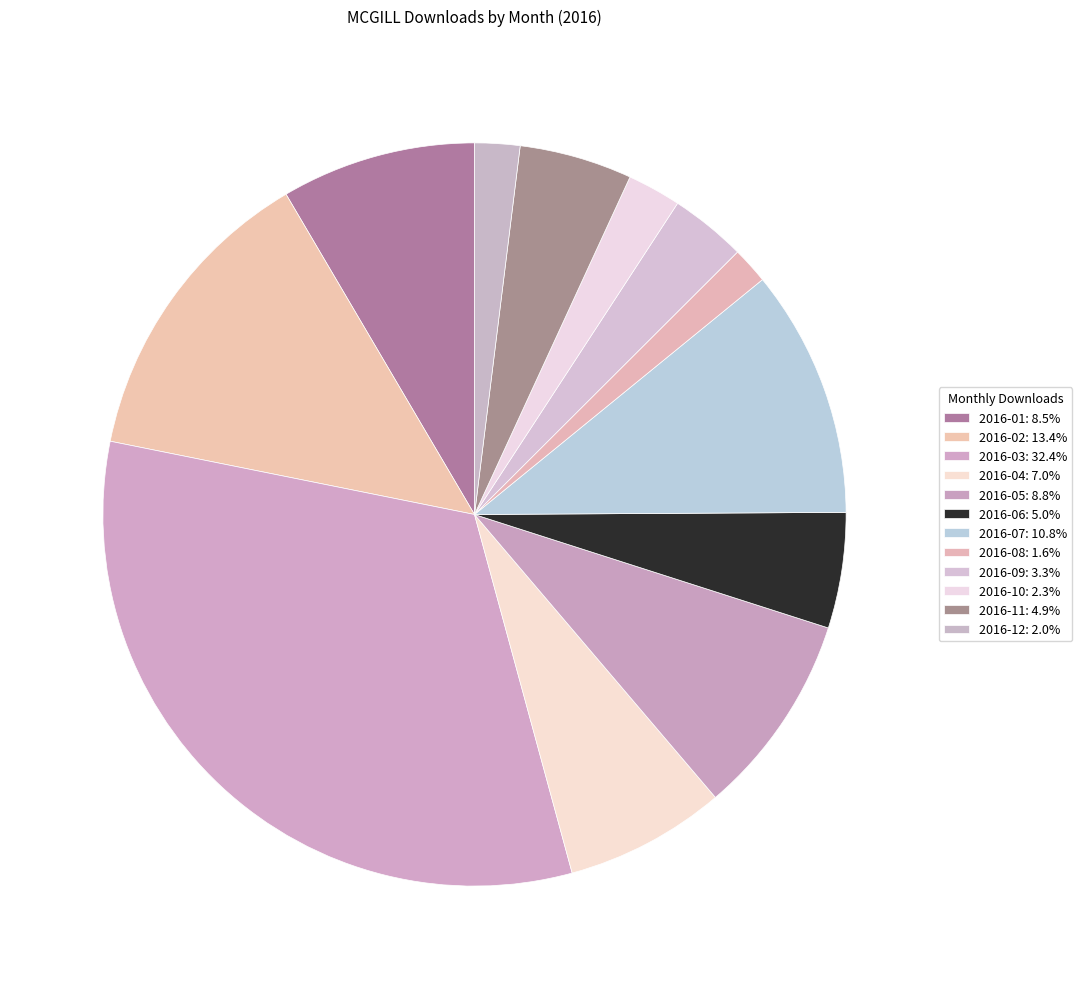

To the nearest percent, what is the combined percentage of 2016-10 and 2016-08?

4%